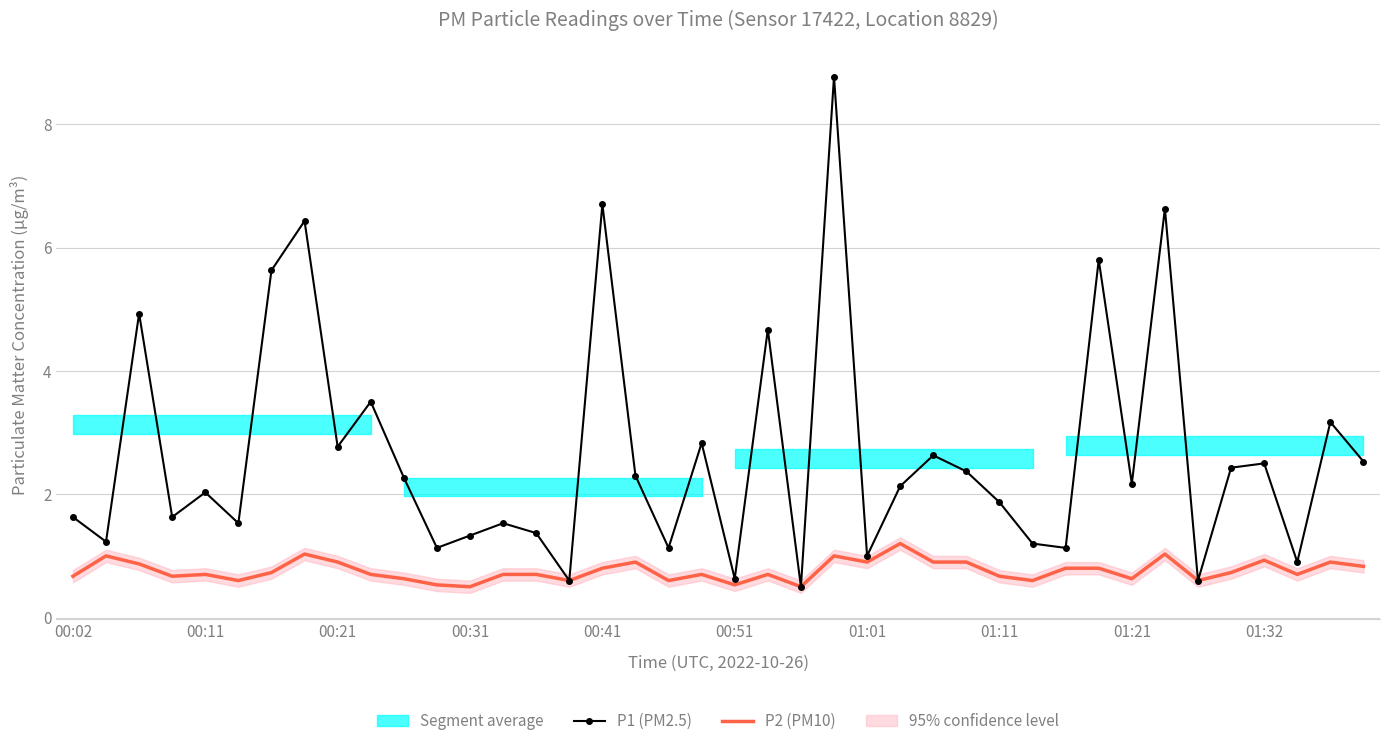

What is the minimum value for P2 (PM10)?

0.5